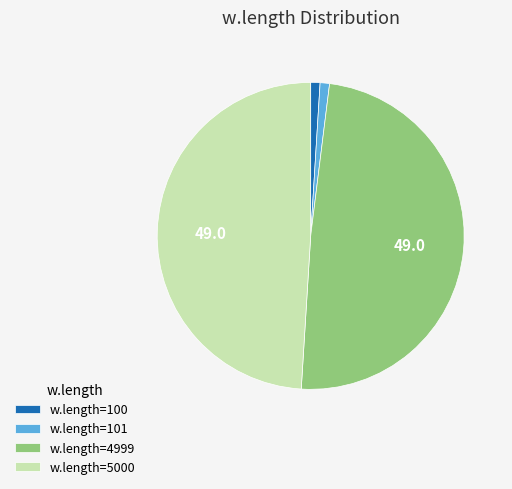

Is w.length=4999 the majority of the pie?

No